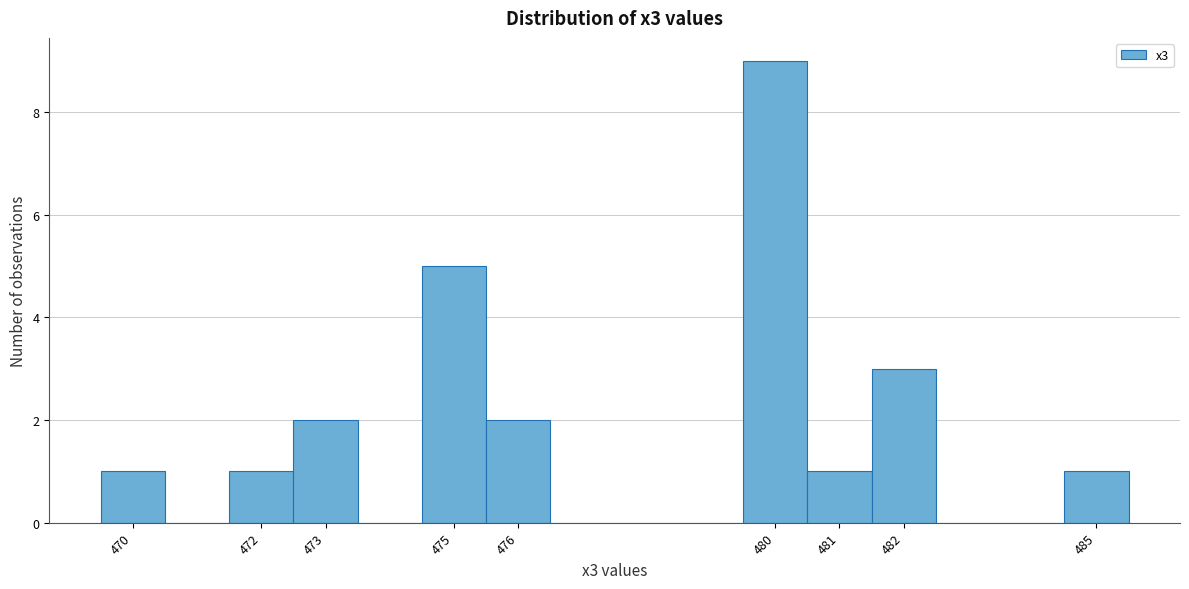

Over which range of the x-axis is the bar tallest?

479.5 to 480.5